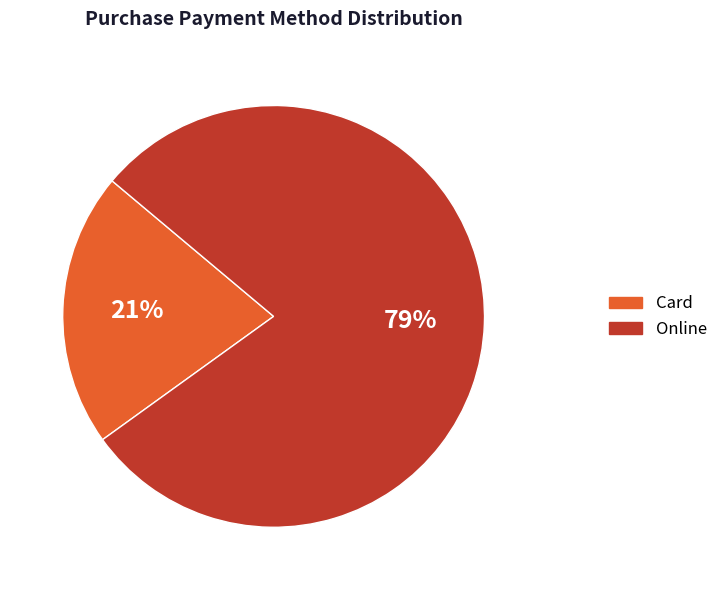

To the nearest percent, what portion does Card represent?

21%